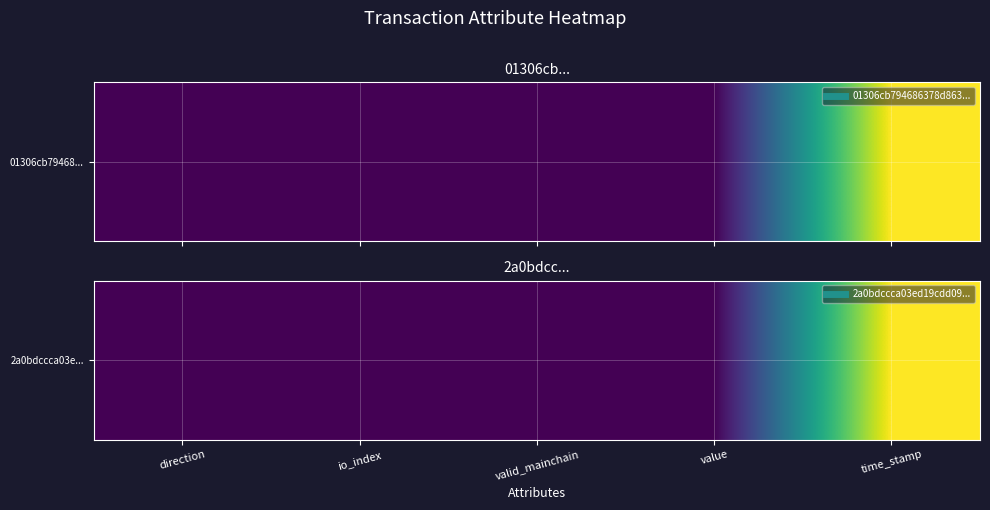

What is the difference between the maximum and minimum values?

1641543164.0